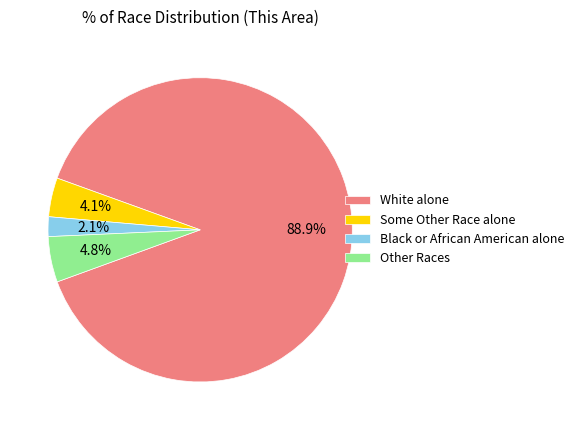

What is the largest slice in the pie chart?

White alone